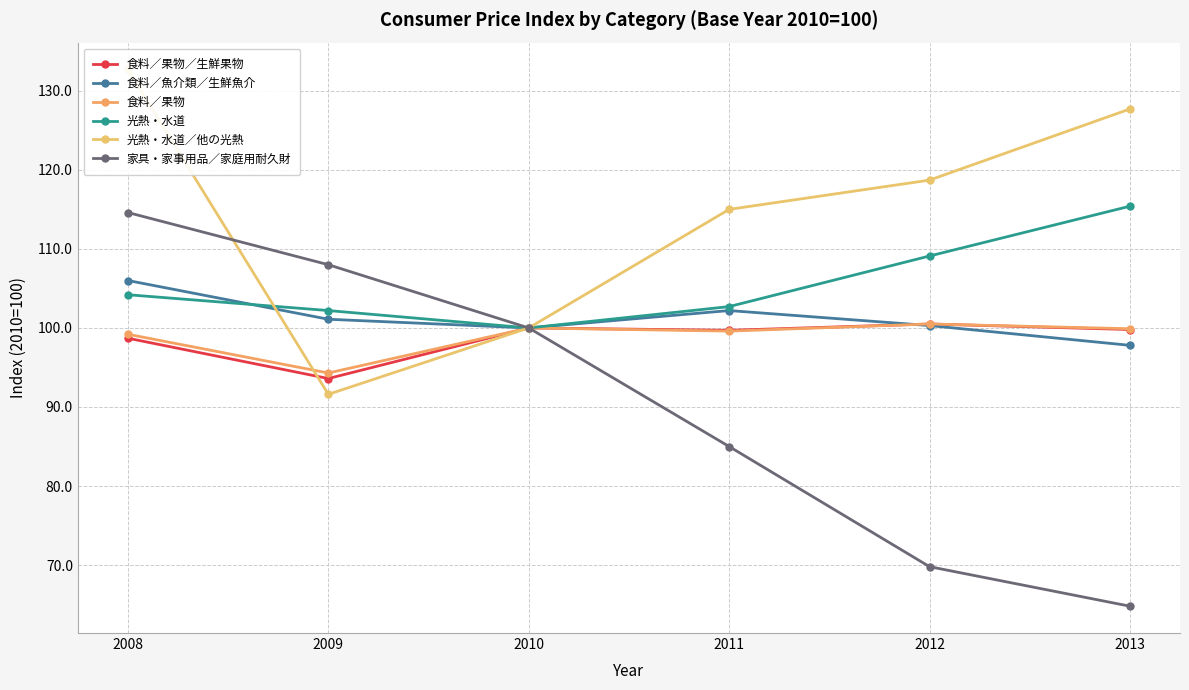

What are all the series names shown in the legend?

食料／果物／生鮮果物, 食料／魚介類／生鮮魚介, 食料／果物, 光熱・水道, 光熱・水道／他の光熱, 家具・家事用品／家庭用耐久財